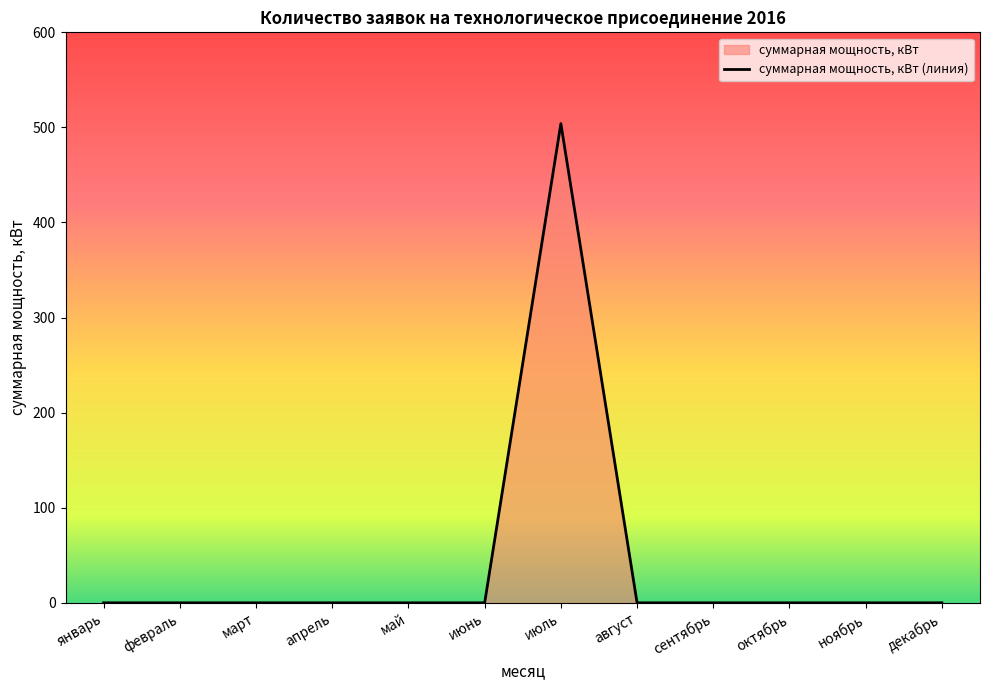

What is the sum of all values?

504